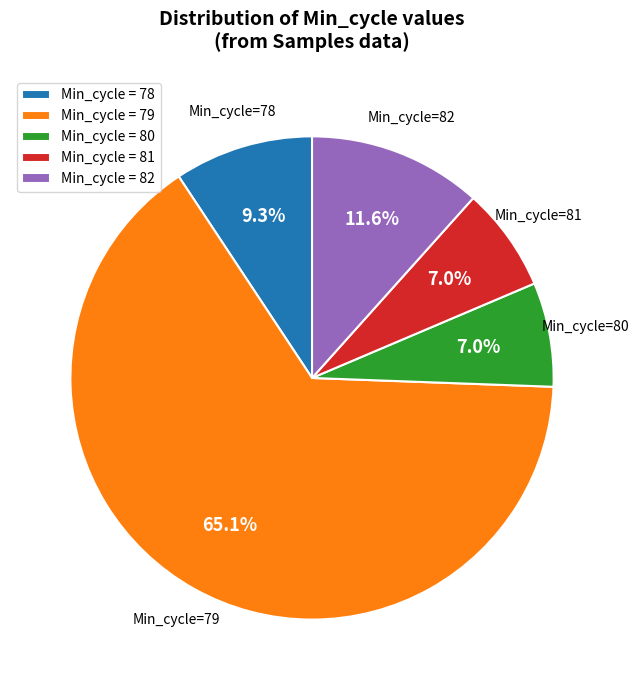

Which slice is the largest?

Min_cycle = 79